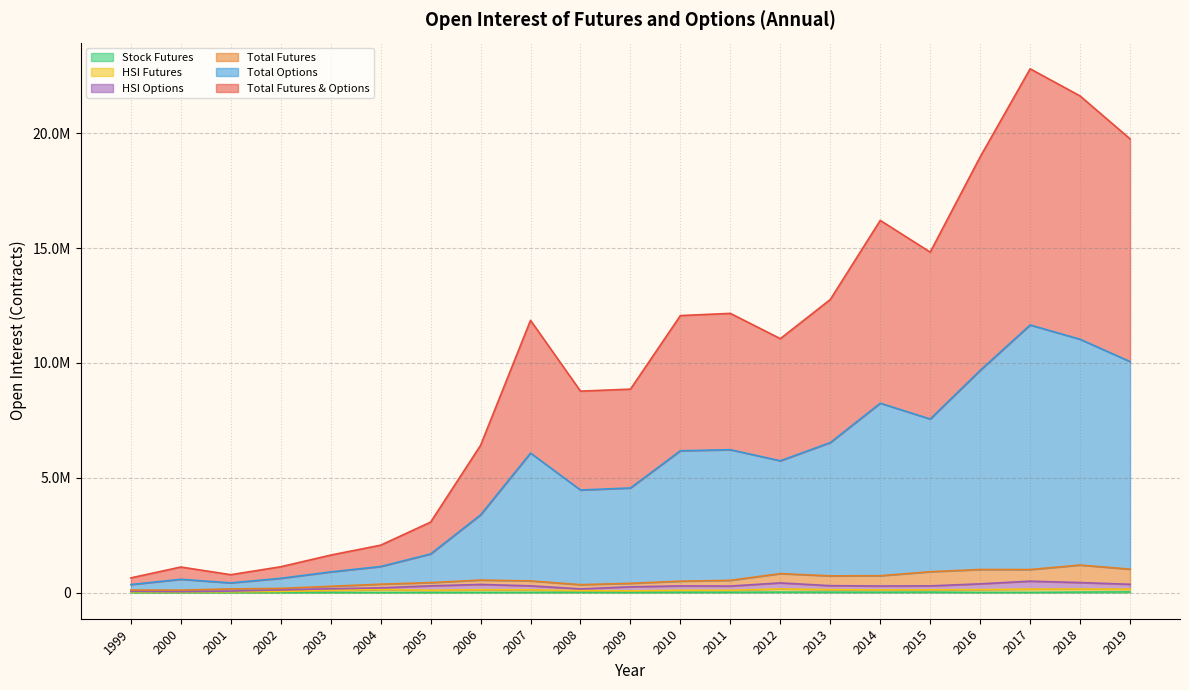

What is the difference between the highest and lowest values at 2015?

14803642